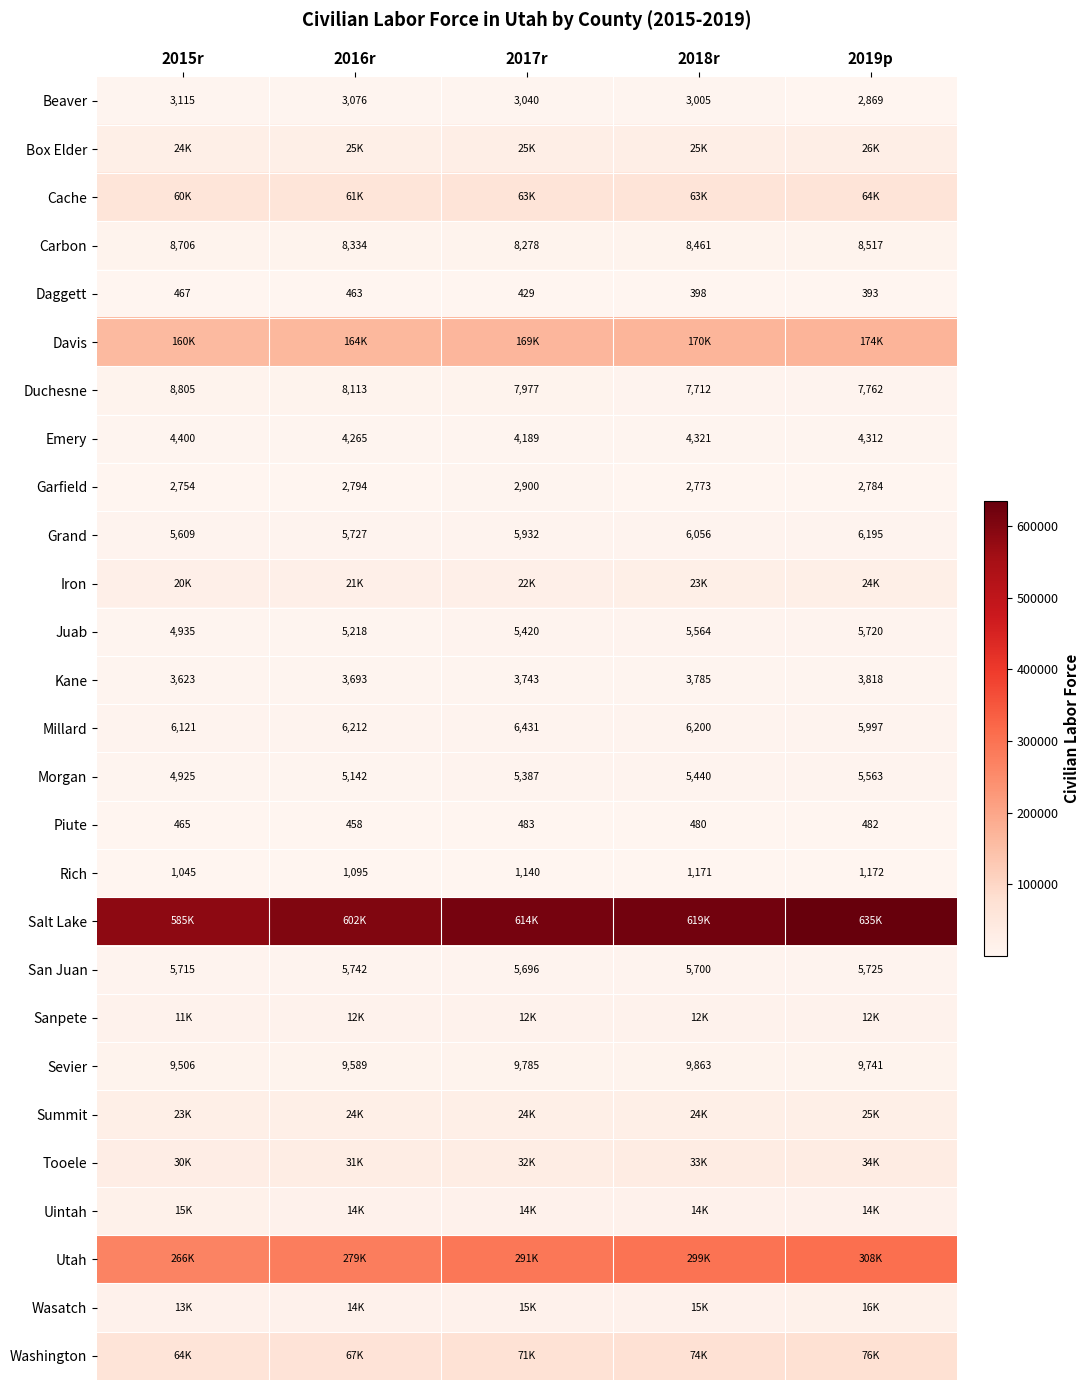

What is the sum of all Millard values?

30961